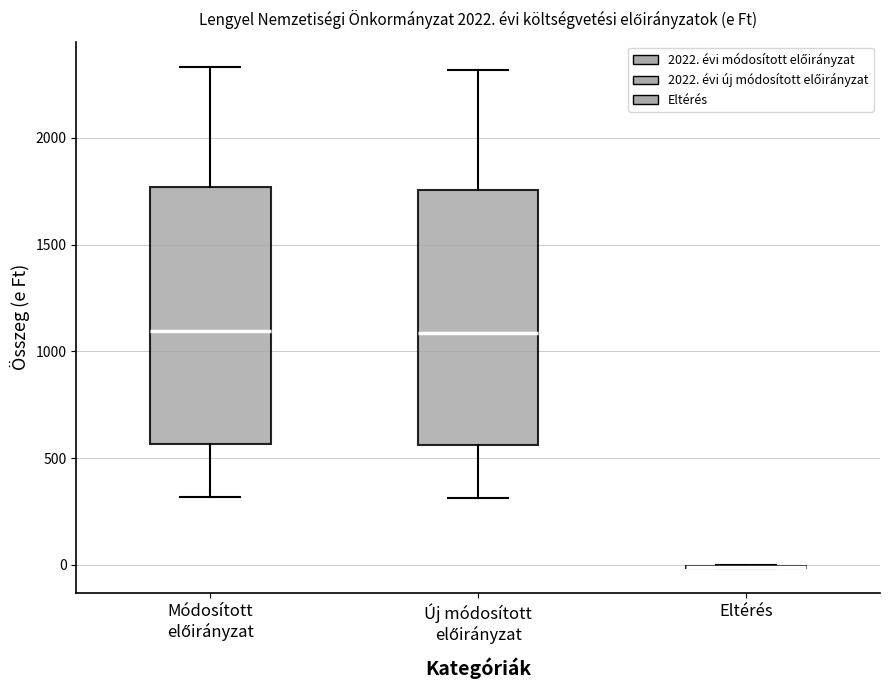

Where does the lower whisker of the box for Új módosított előirányzat end on the y-axis? The values are not printed on the chart, so give them approximately, as read against the axis.

300